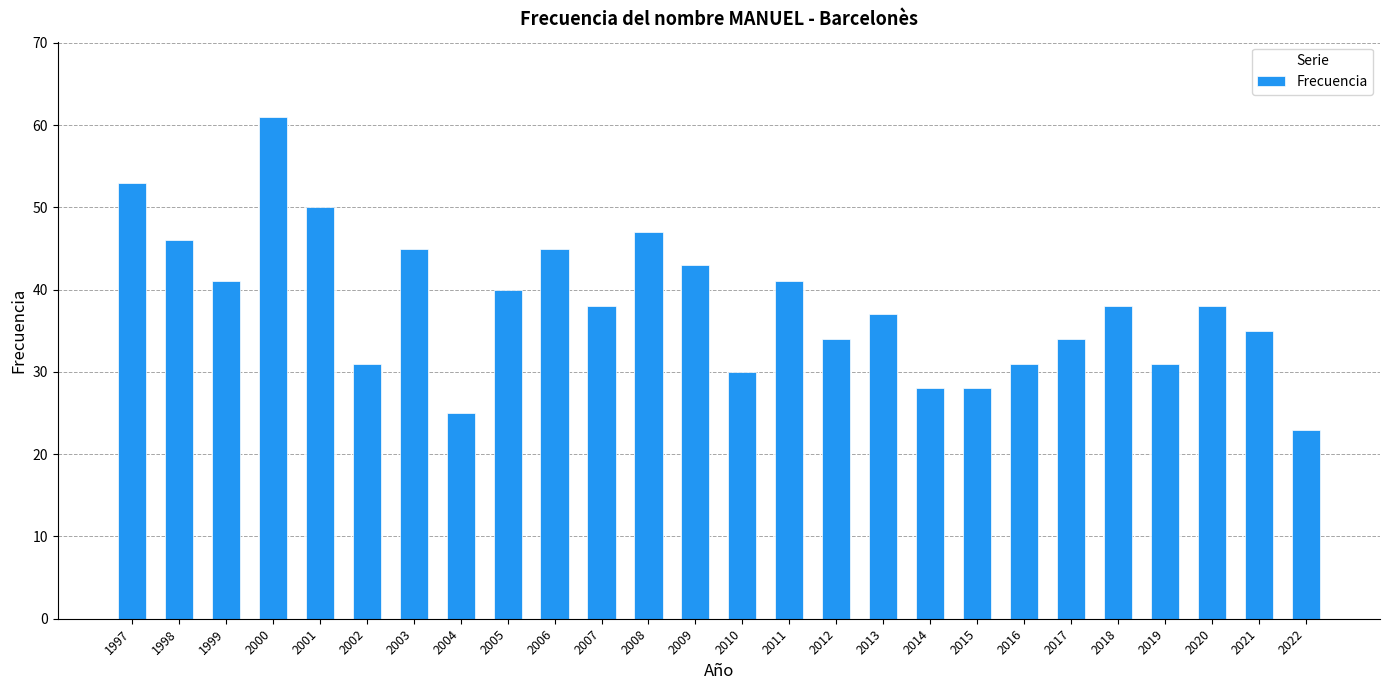

What value does the data have at 2019, to the nearest 5?

30